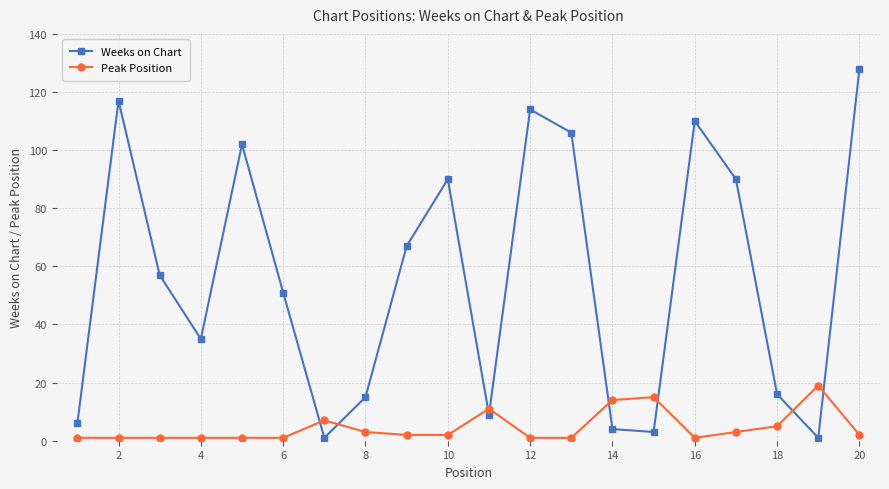

What is the average value of the Peak Position series?

5